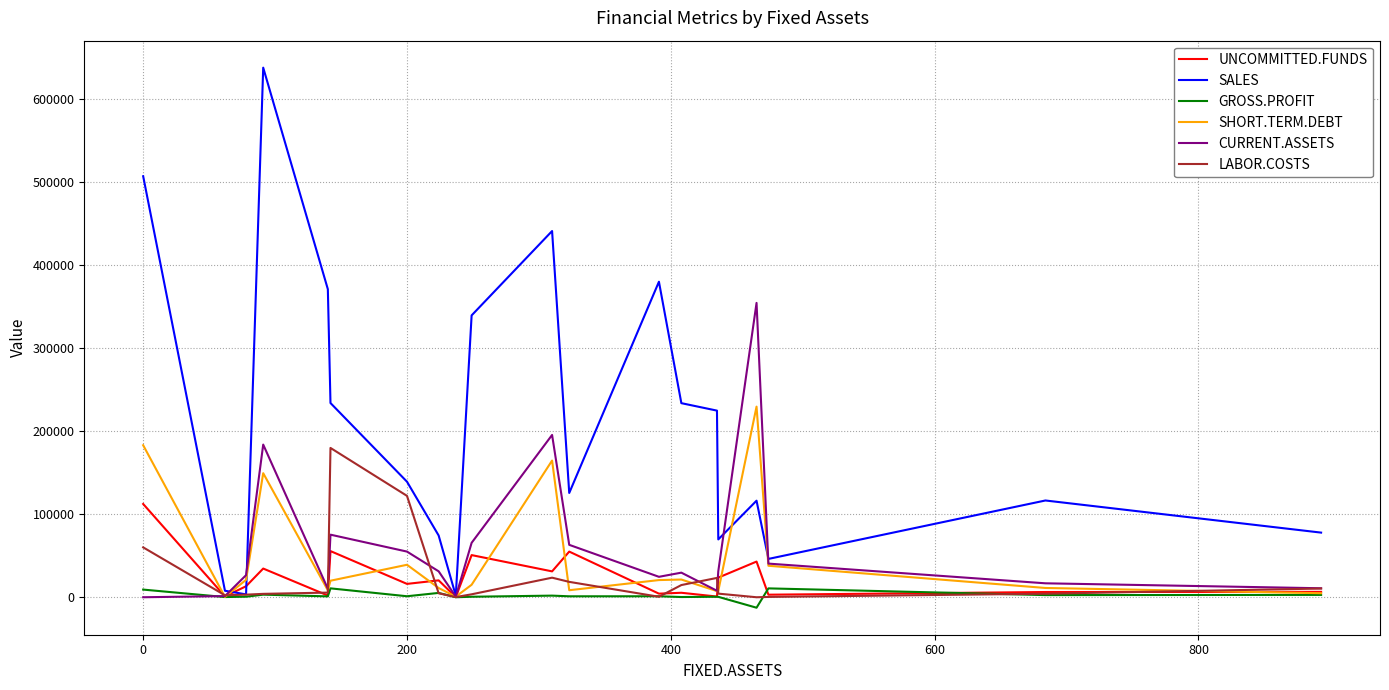

What is the maximum value shown in the chart?

637815